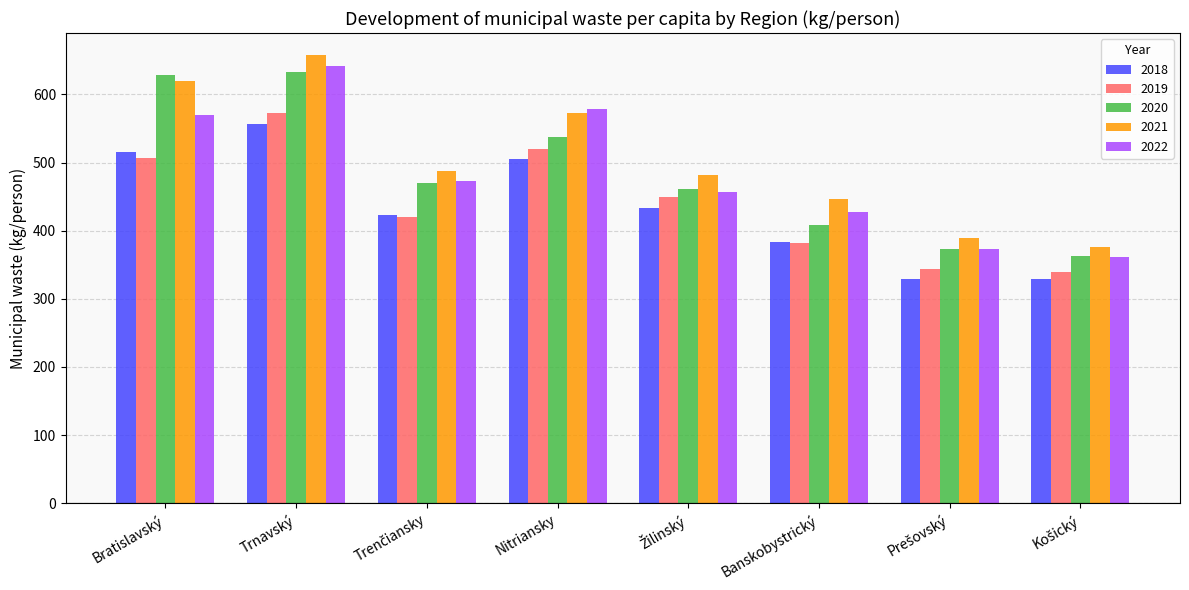

At which category is the sum across all series the highest?

Trnavský